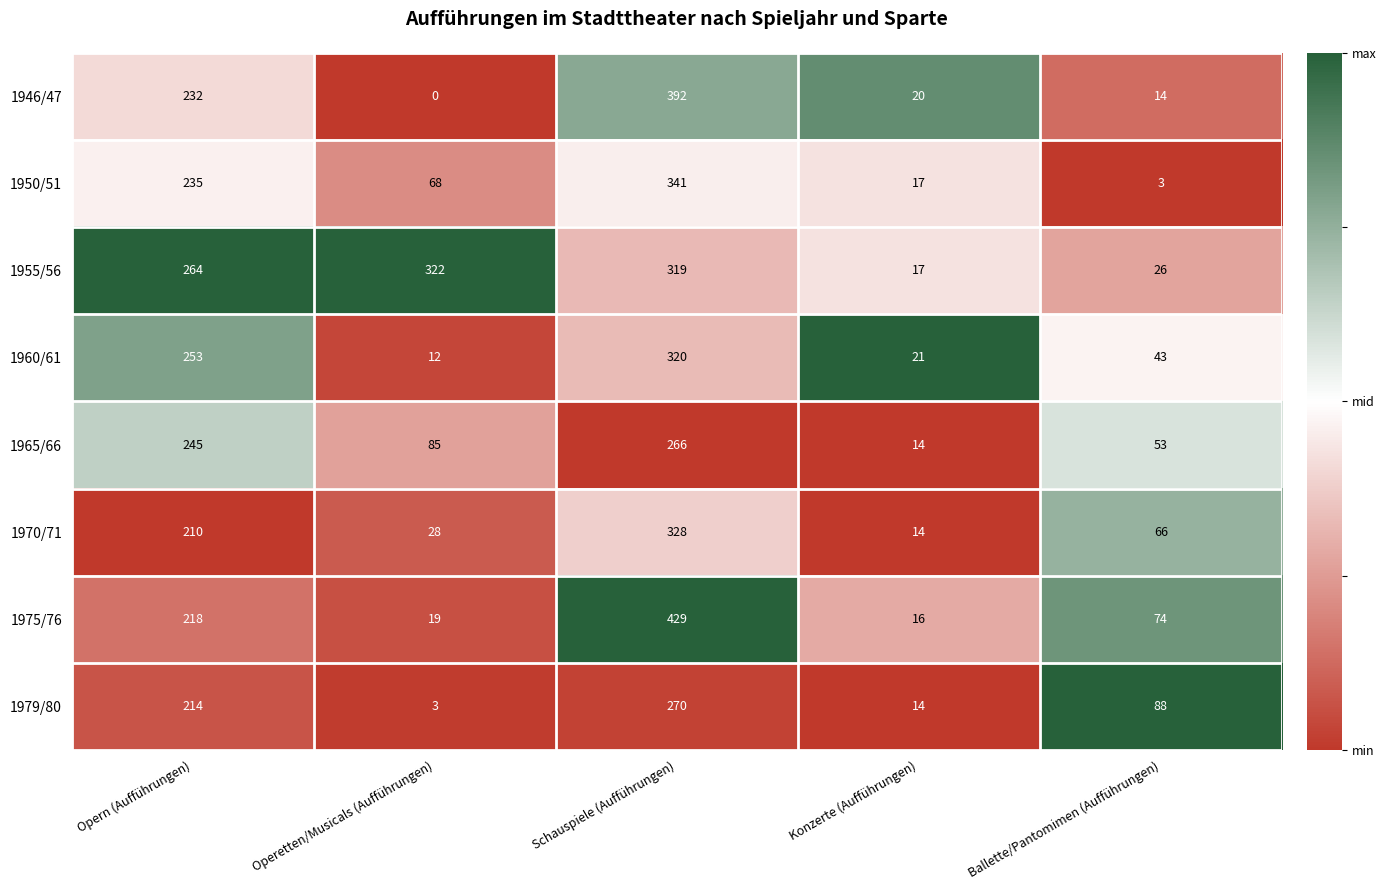

The 1965/66 series shows 245 at Opern (Aufführungen). True or false?

True